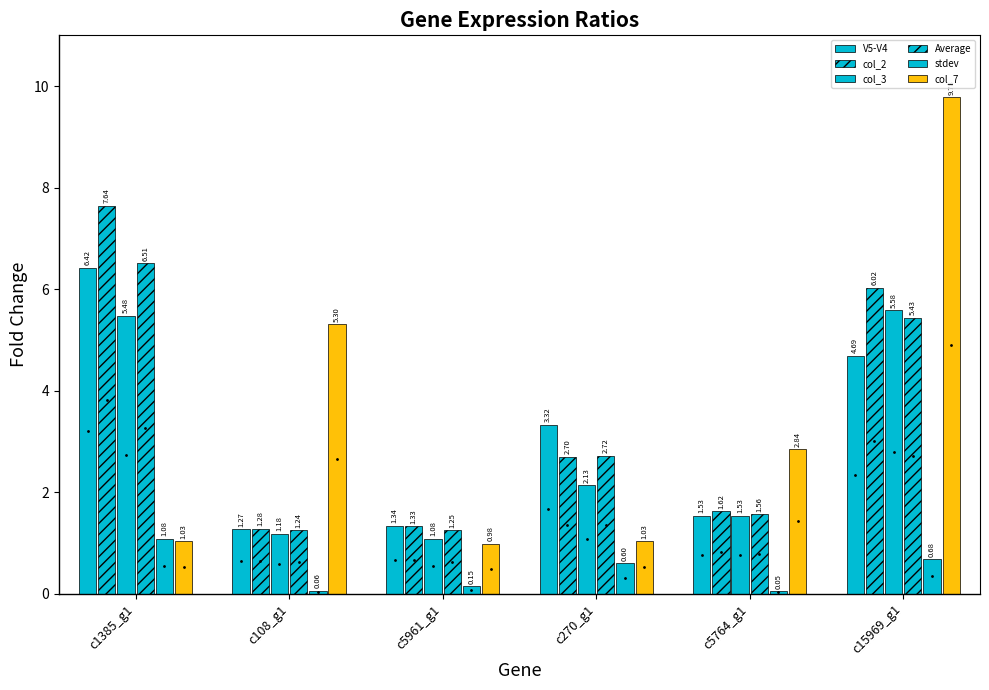

What is the maximum value for col_7?

9.8